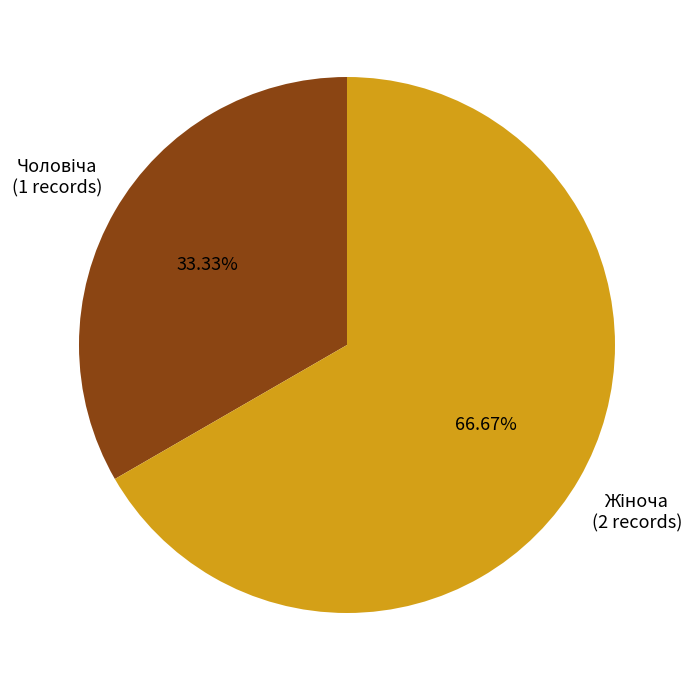

Is there any slice that represents more than half of the pie?

Yes